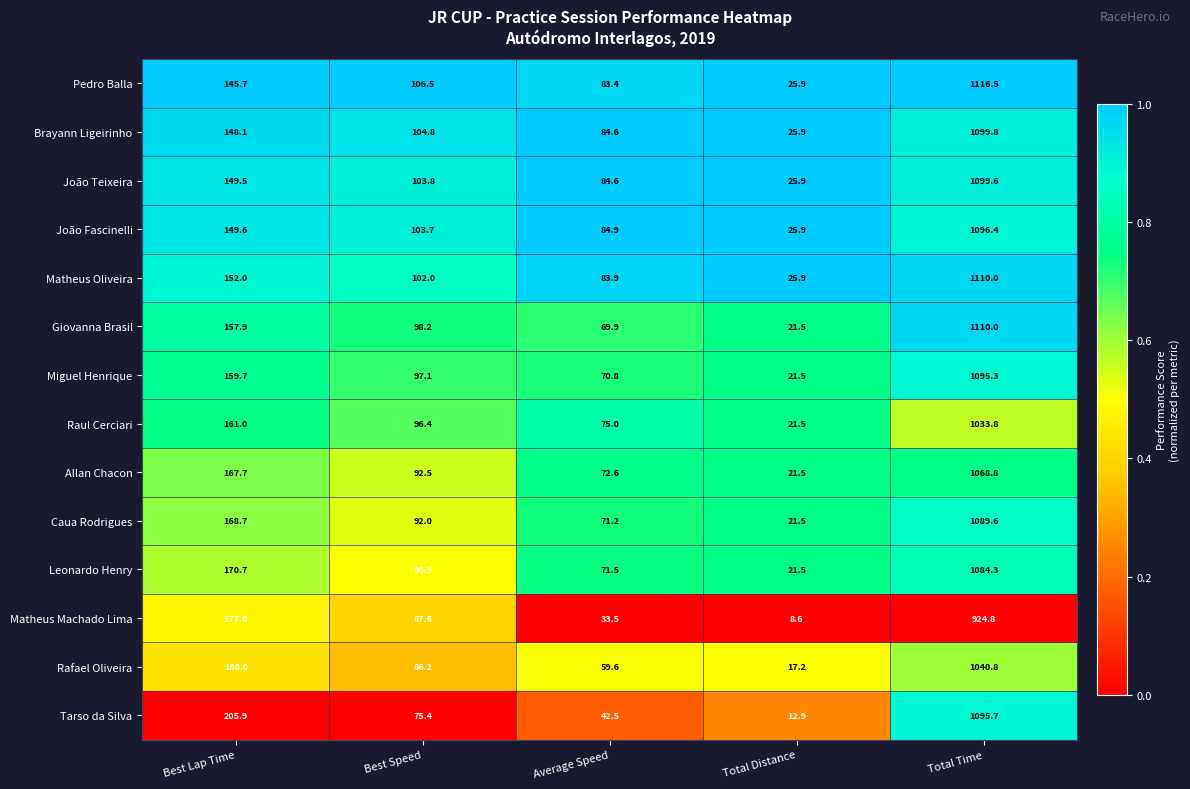

Between Best Lap Time and Total Time, which series saw the biggest shift?

Pedro Balla